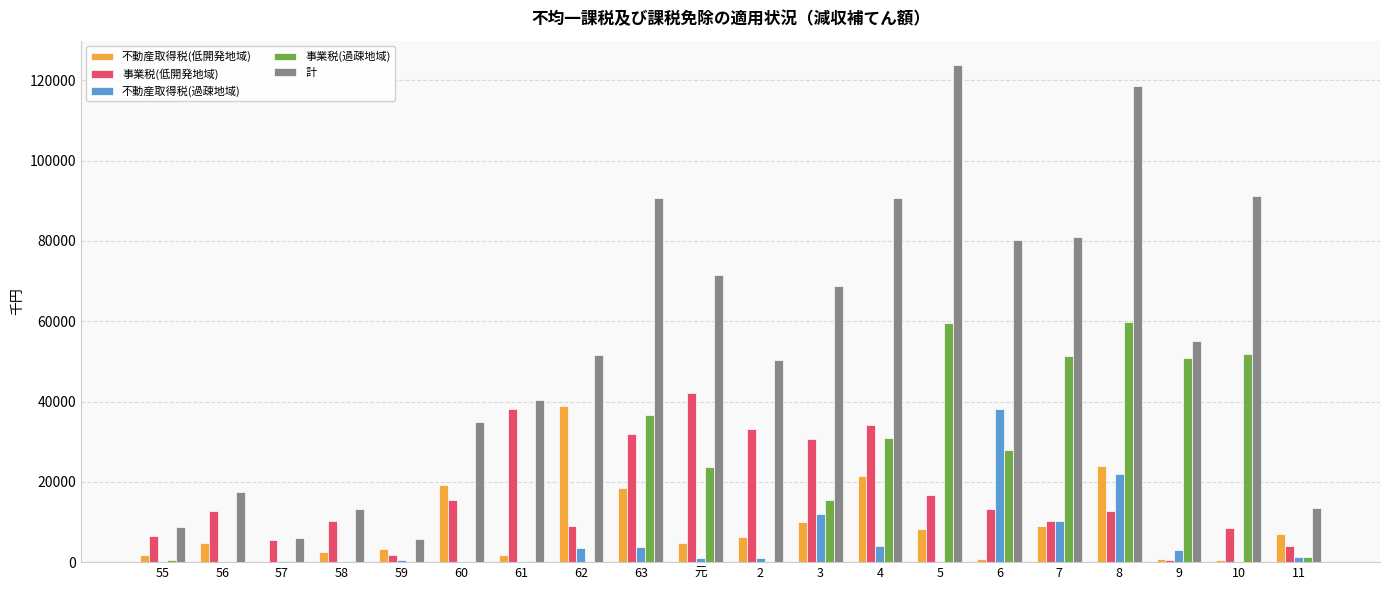

The value of 不動産取得税(低開発地域) at 3 is 6033. True or false?

False